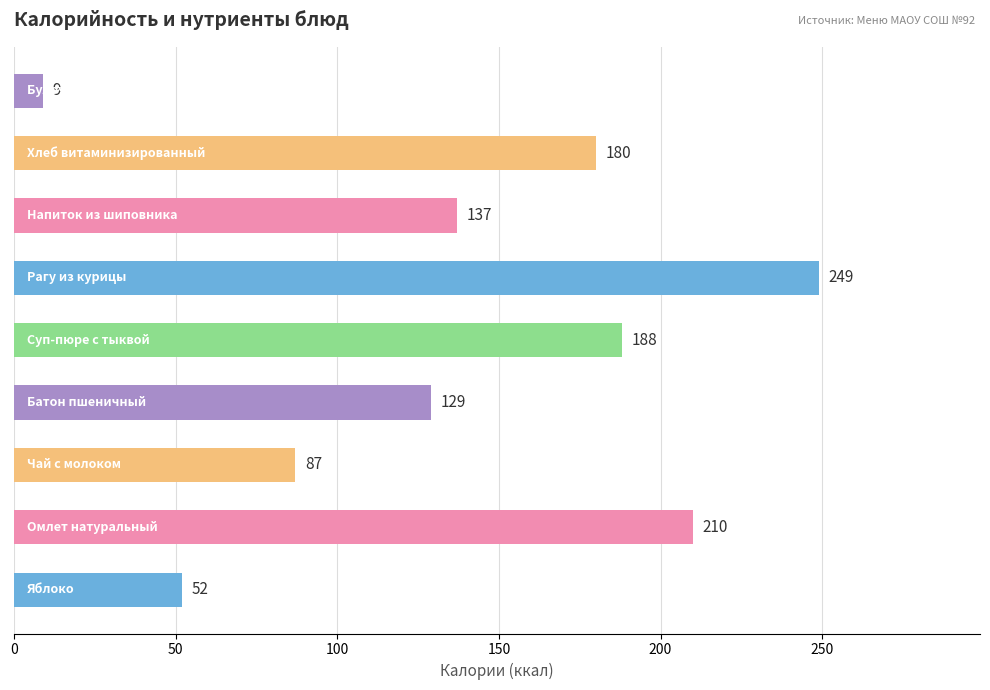

What is the minimum value shown in the chart?

9